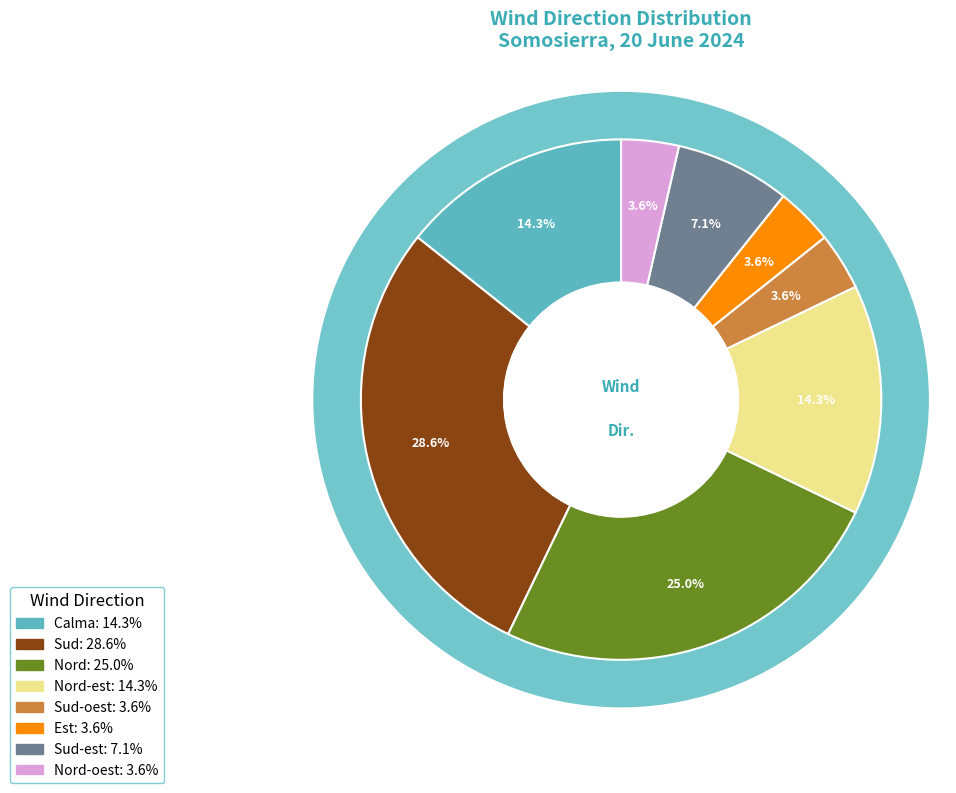

The Sud-oest slice represents 4% of the pie. True or false?

True